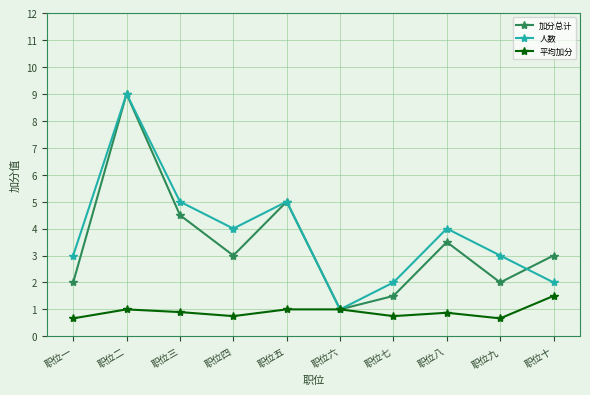

Reading left to right, list all the values displayed in this chart.

加分总计: 2.0	9.0	4.5	3.0	5.0	1.0	1.5	3.5	2.0	3.0
人数: 3.0	9.0	5.0	4.0	5.0	1.0	2.0	4.0	3.0	2.0
平均加分: 0.7	1.0	0.9	0.8	1.0	1.0	0.8	0.9	0.7	1.5